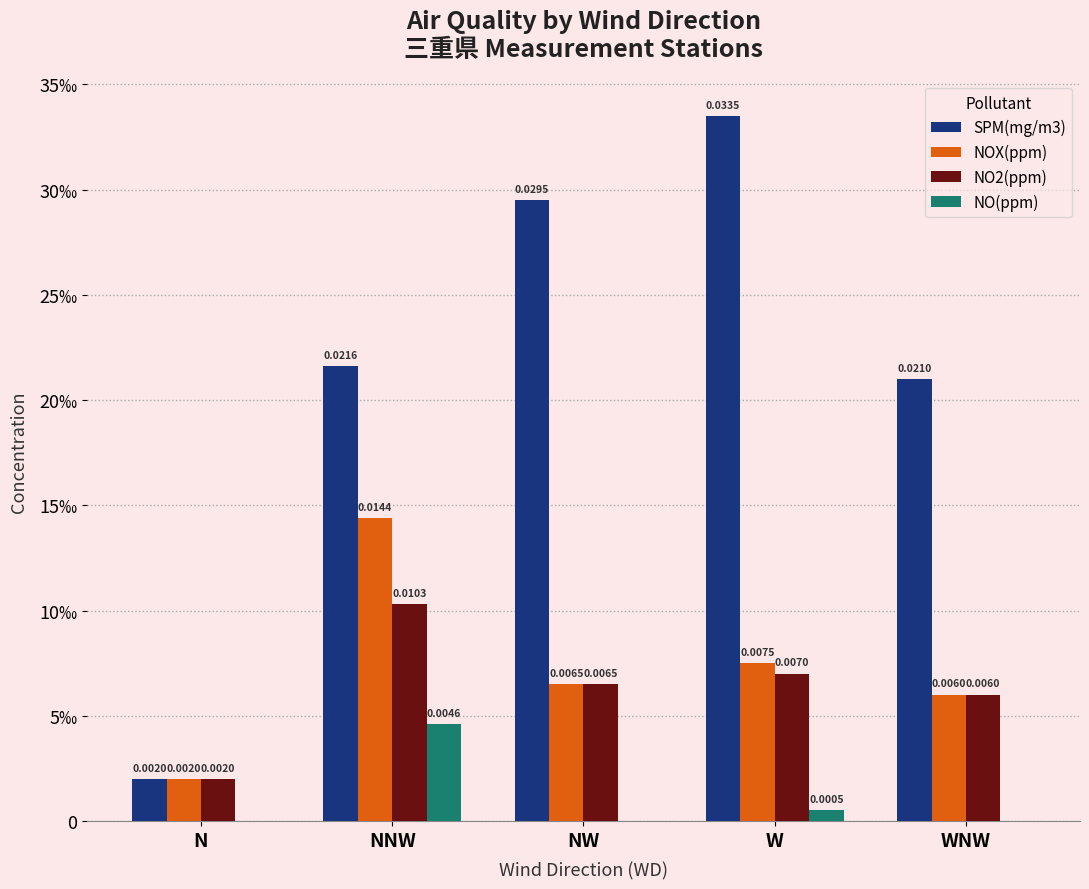

Reading left to right, extract all data points from this chart.

SPM(mg/m3): N=0.0	NNW=0.0	NW=0.0	W=0.0	WNW=0.0
NOX(ppm): N=0.0	NNW=0.0	NW=0.0	W=0.0	WNW=0.0
NO2(ppm): N=0.0	NNW=0.0	NW=0.0	W=0.0	WNW=0.0
NO(ppm): N=0.0	NNW=0.0	NW=0.0	W=0.0	WNW=0.0